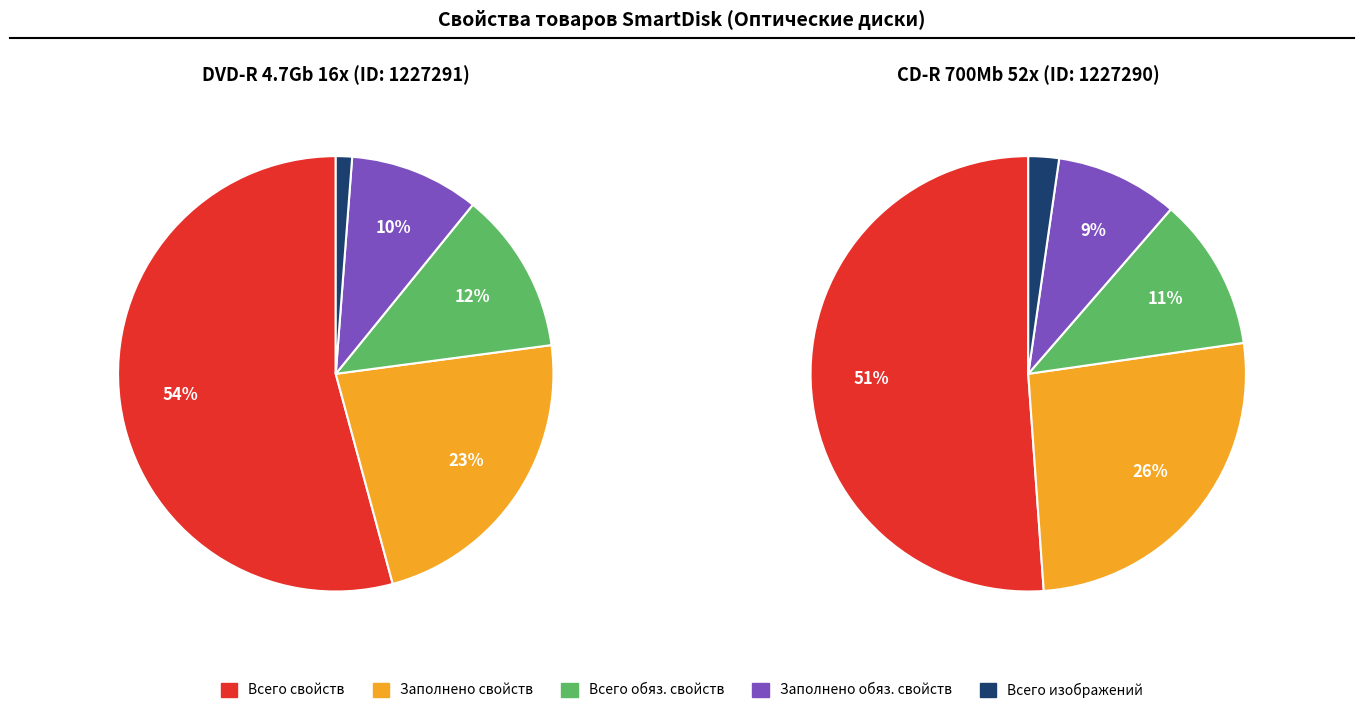

The 1227291 slice represents 36% of the pie. True or false?

False